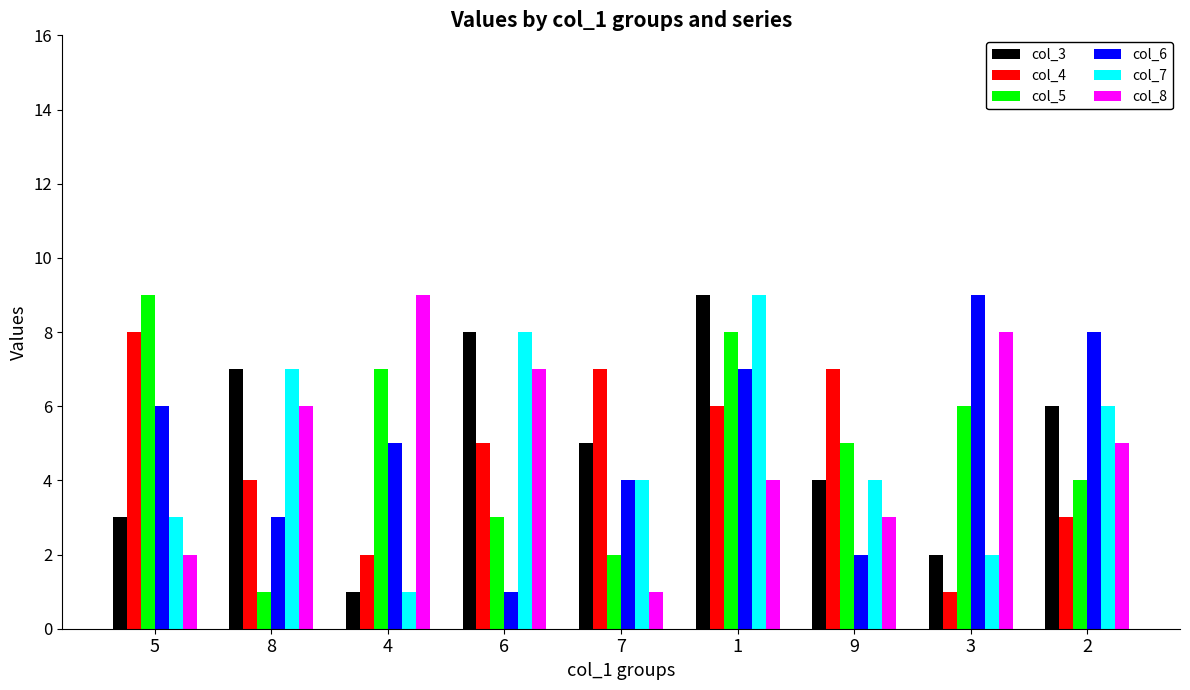

How many col_8 values are between 3 and 7?

5